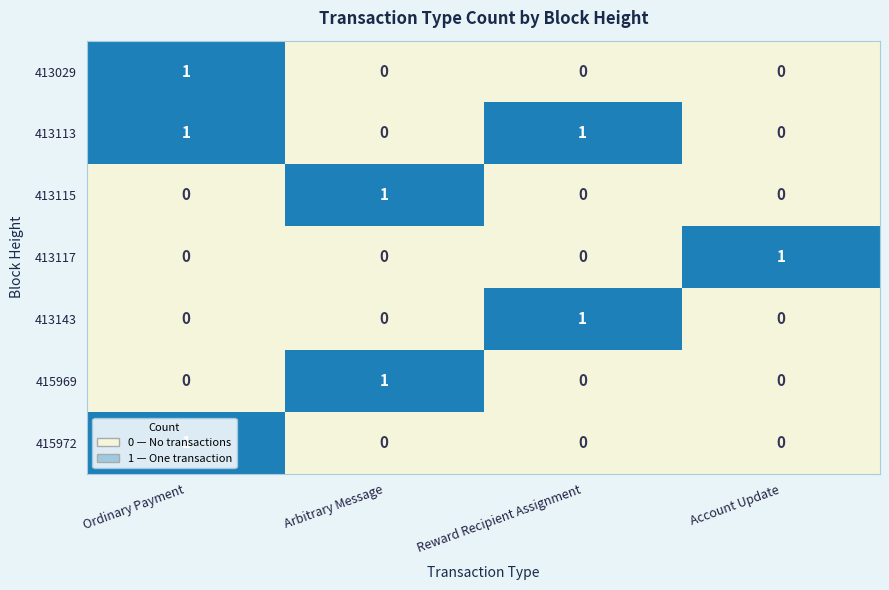

What is the difference between the highest and lowest values at Ordinary Payment?

1